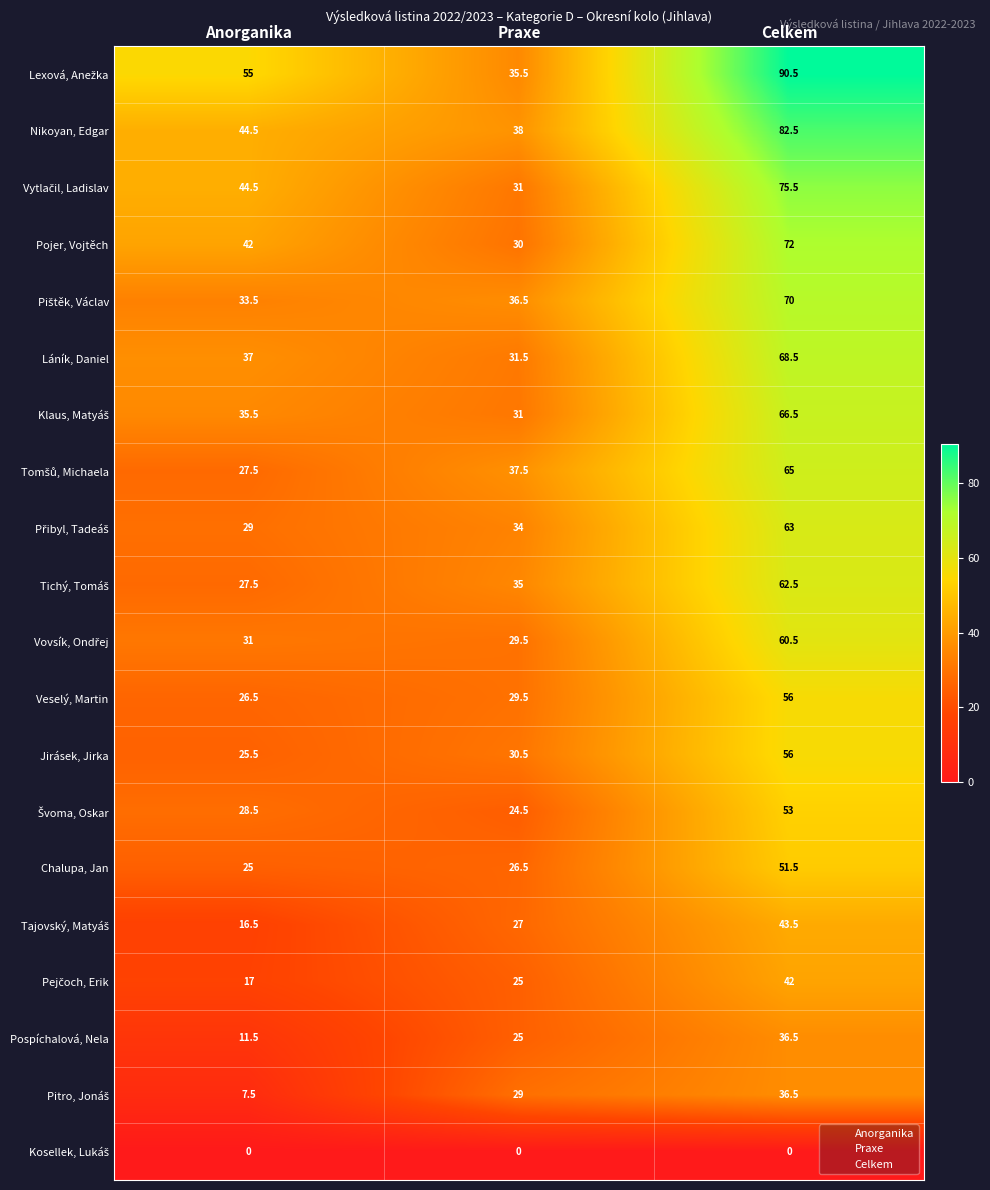

At which category is the sum across all series the highest?

Celkem